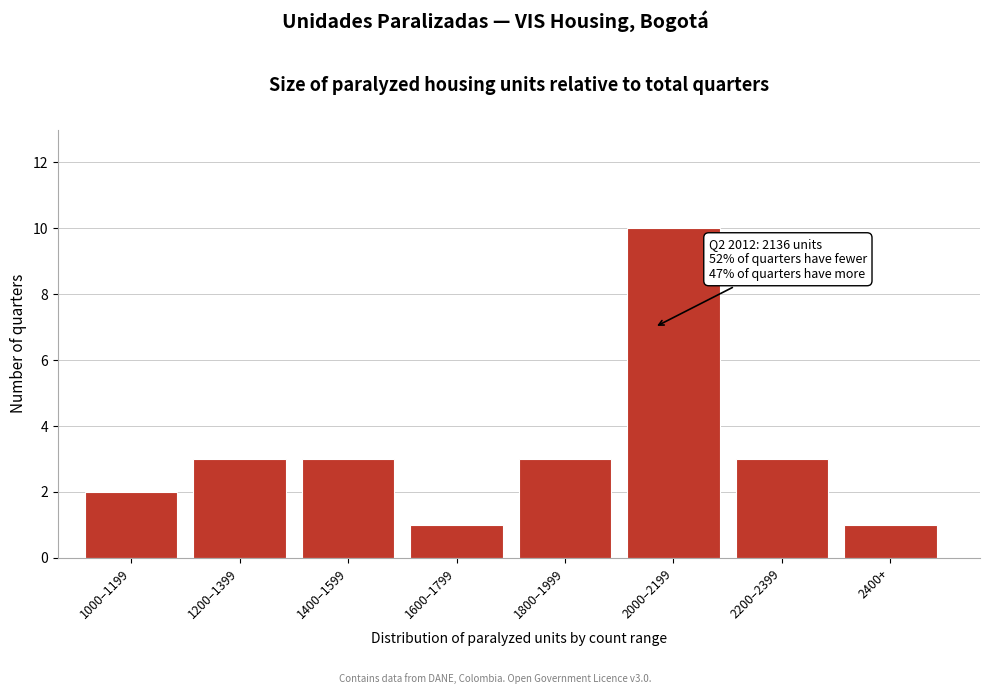

Reading left to right, transcribe all the data shown in this chart.

1000–1199=2	1200–1399=3	1400–1599=3	1600–1799=1	1800–1999=3	2000–2199=10	2200–2399=3	2400+=1